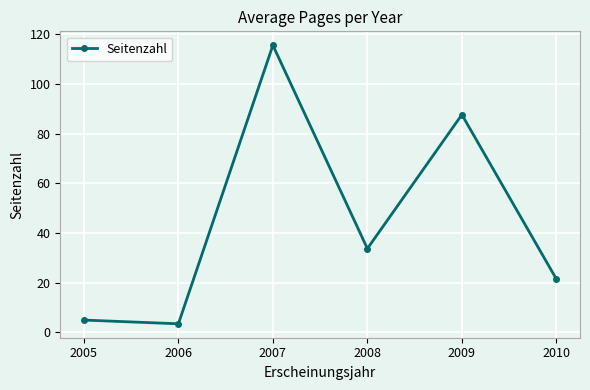

What is the value of the 2nd point from the left?

3.5